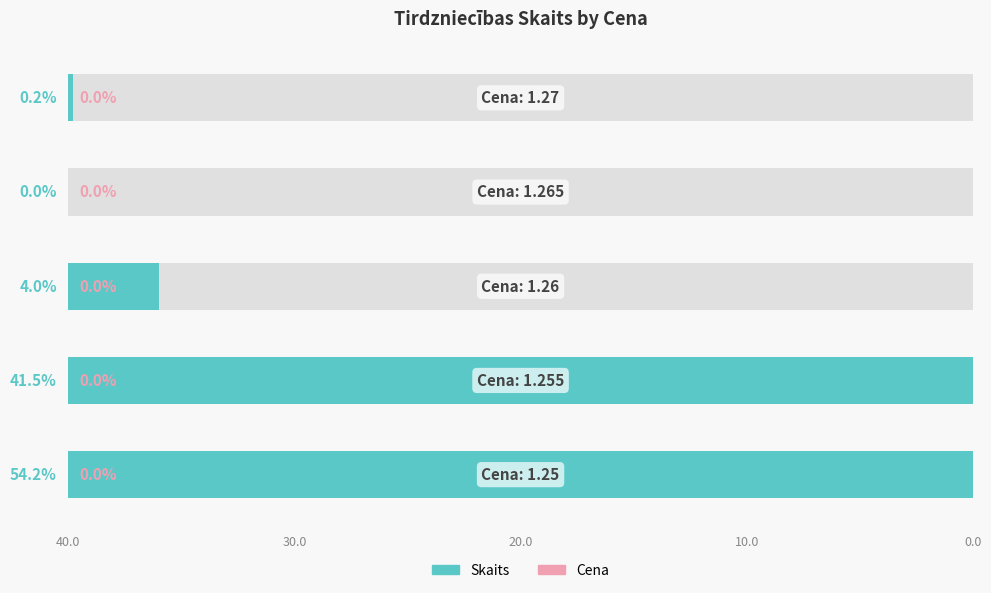

Which series changed the most between 20.0 and 10.0?

Skaits (teal)